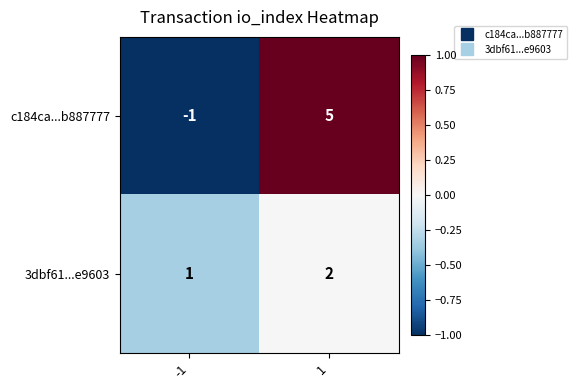

What is the difference between the maximum and minimum values in the c184ca...b887777 series?

6